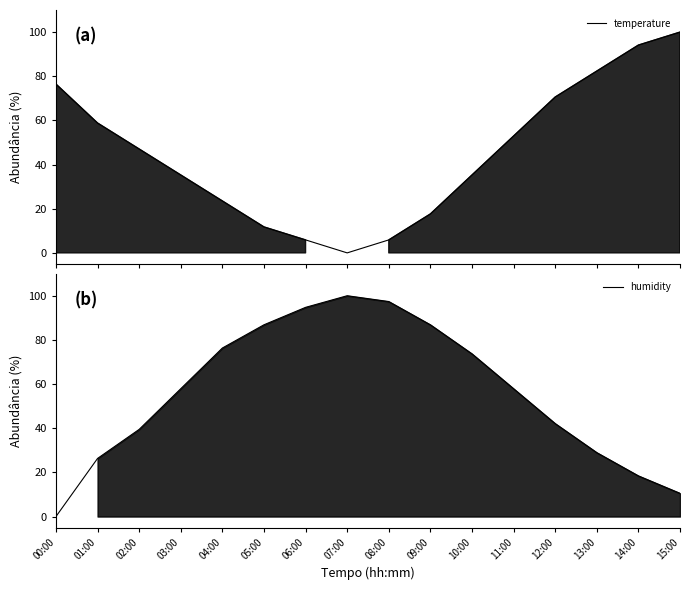

List the series in order of their peak value, lowest first.

temperature, humidity